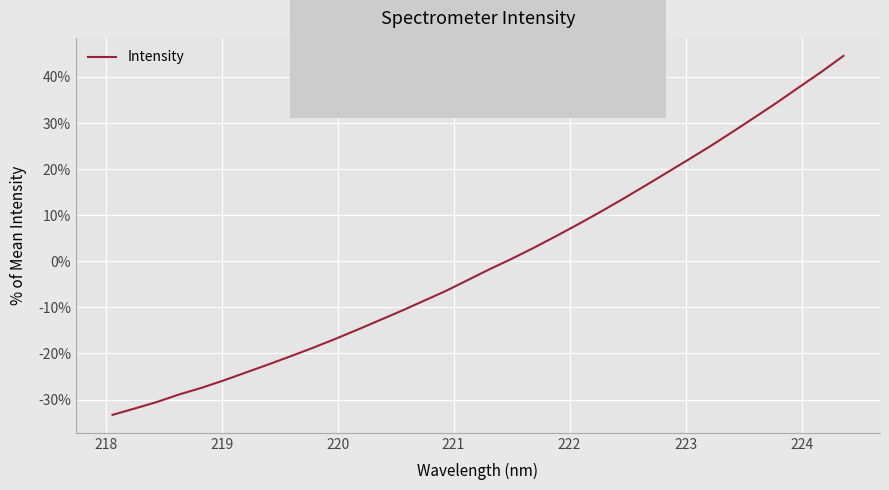

What is the smallest value displayed?

-33.3